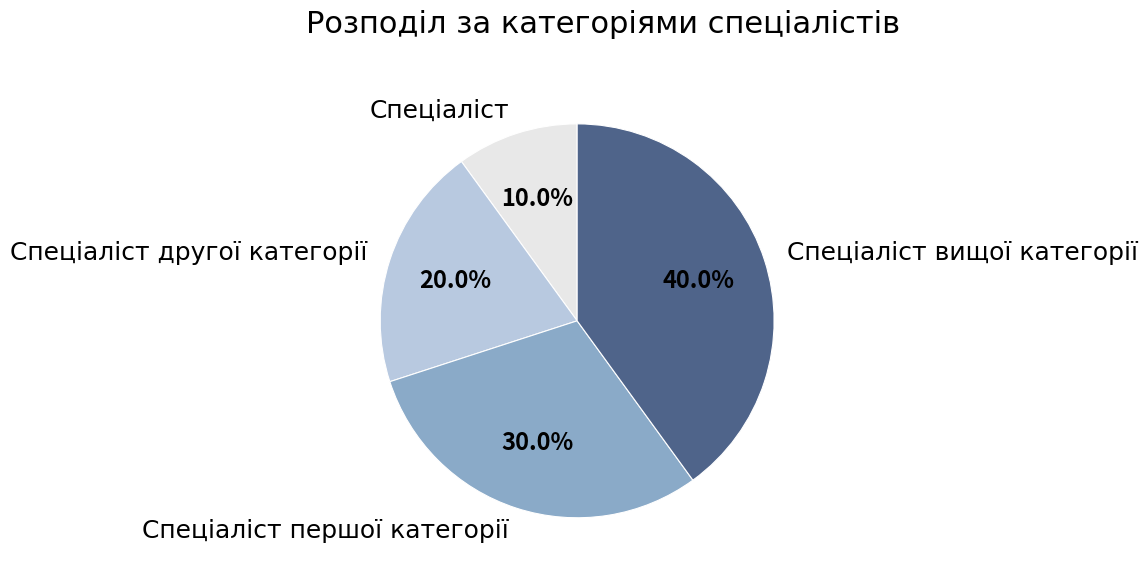

Is the sum of Спеціаліст вищої категорії and Спеціаліст другої категорії greater than half?

Yes